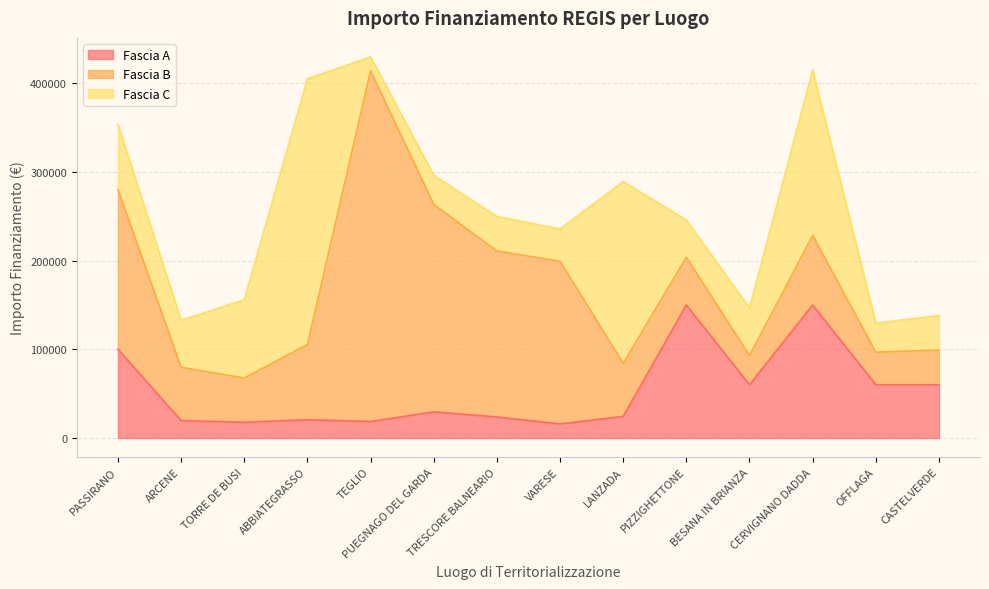

What is the label of the 12th point from the left?

CERVIGNANO DADDA